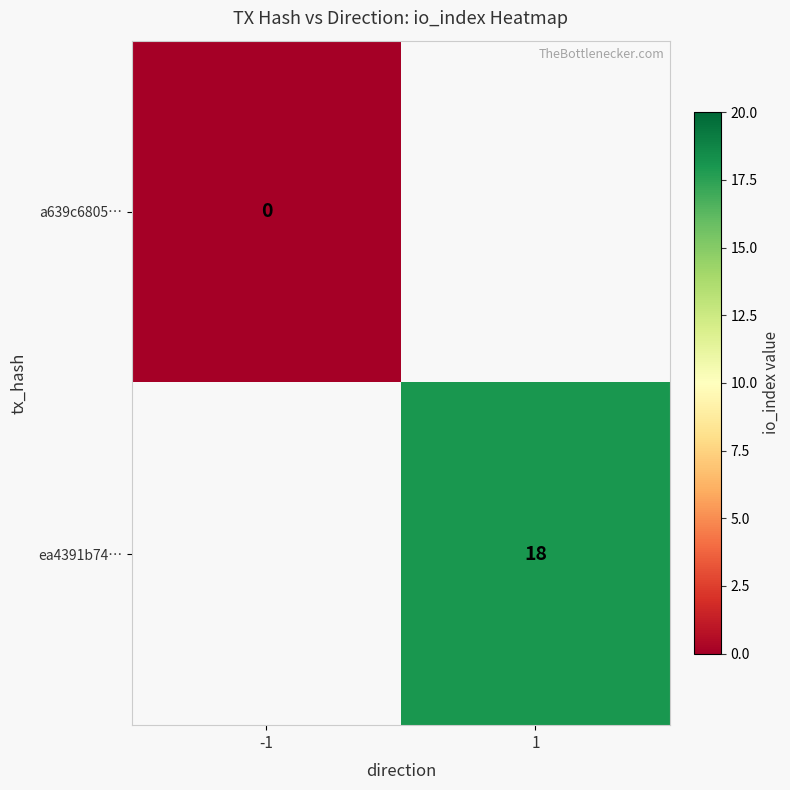

Count the number of categories in the chart.

2